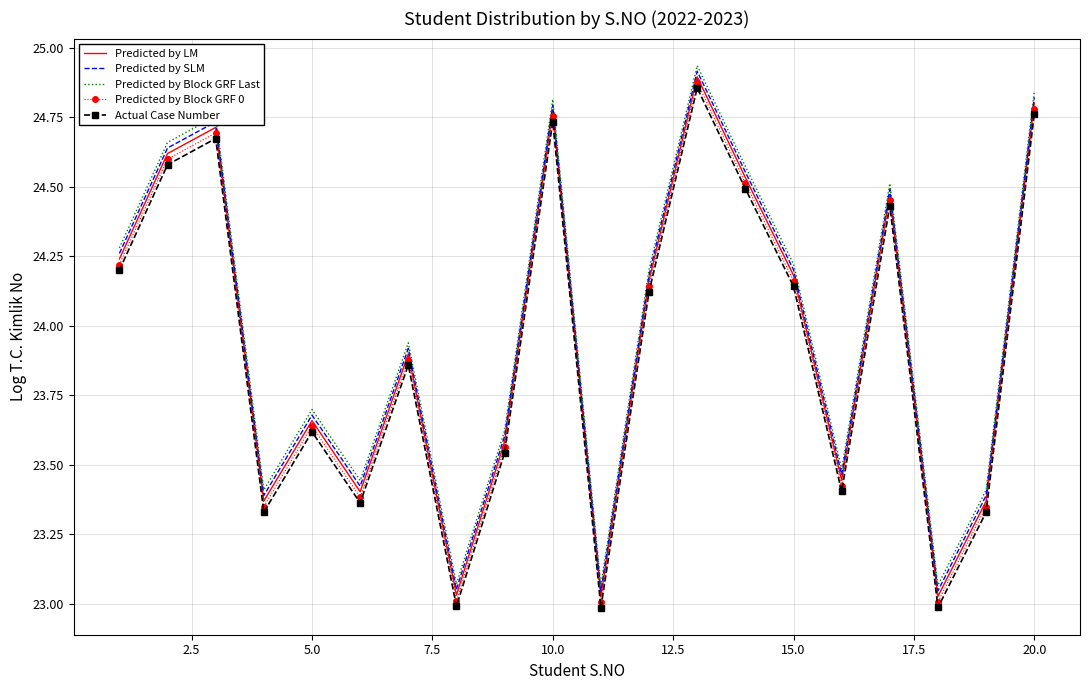

What are all the series names shown in the legend?

Predicted by LM, Predicted by SLM, Predicted by Block GRF Last, Predicted by Block GRF 0, Actual Case Number